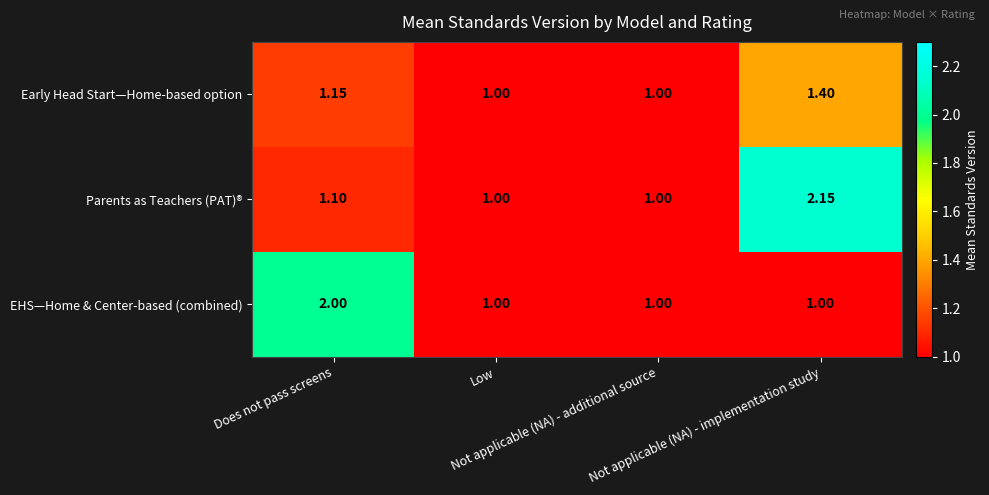

List the series in order of their overall mean, lowest first.

Early Head Start—Home-based option, EHS—Home & Center-based (combined), Parents as Teachers (PAT)®